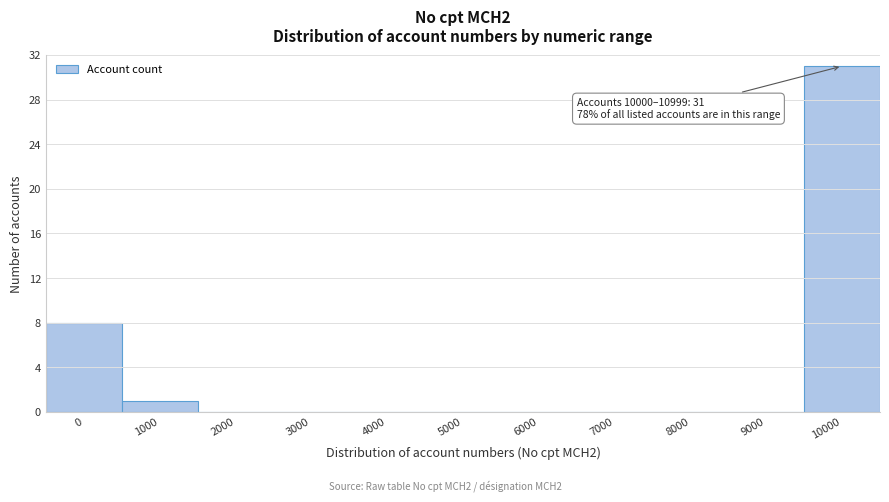

Reading left to right, transcribe all the data shown in this chart.

0=8	1000=1	2000=0	3000=0	4000=0	5000=0	6000=0	7000=0	8000=0	9000=0	10000=31